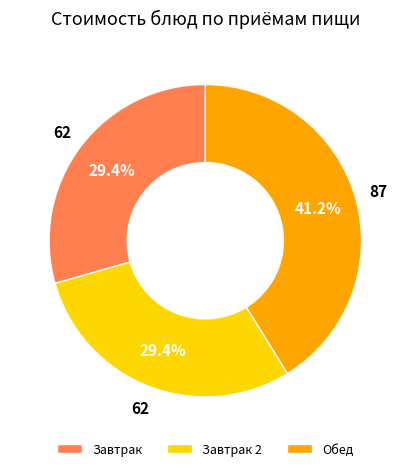

Between Завтрак 2 and Обед, which is larger?

Обед